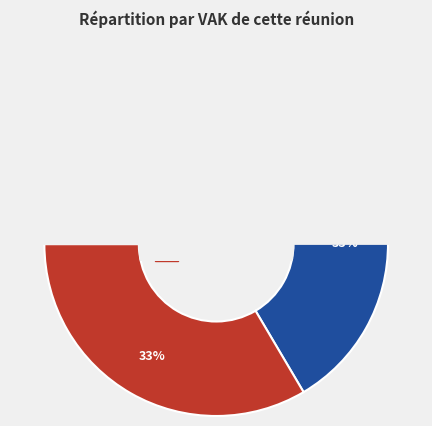

To the nearest percent, what percentage of the pie is PC0-1PAA2ZZ-WT?

33%